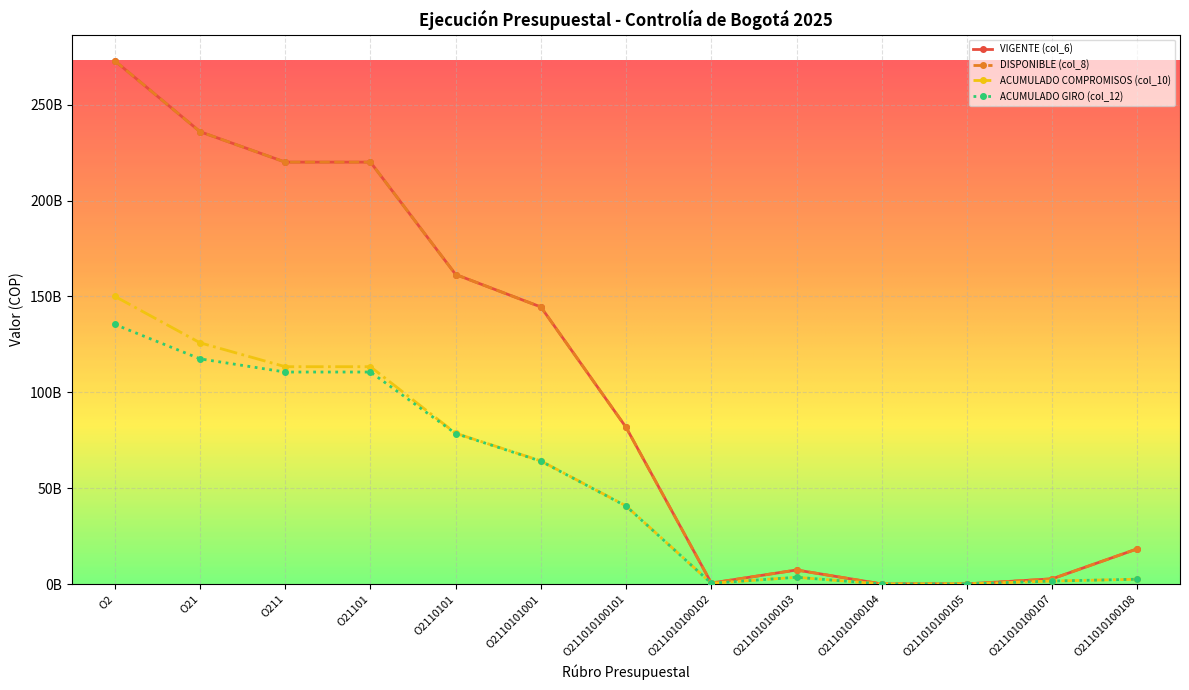

What is the sum of the ACUMULADO COMPROMISOS (col_10) values at O2110101 and O21101?

191938763765